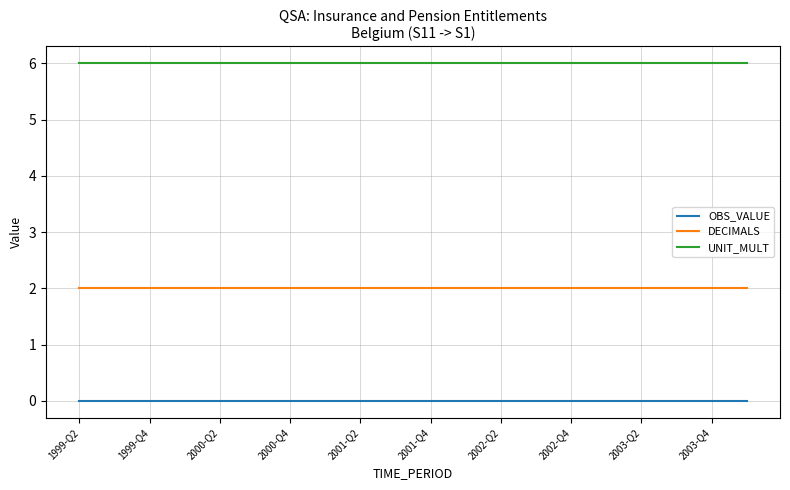

Which series has the largest total across all categories?

UNIT_MULT